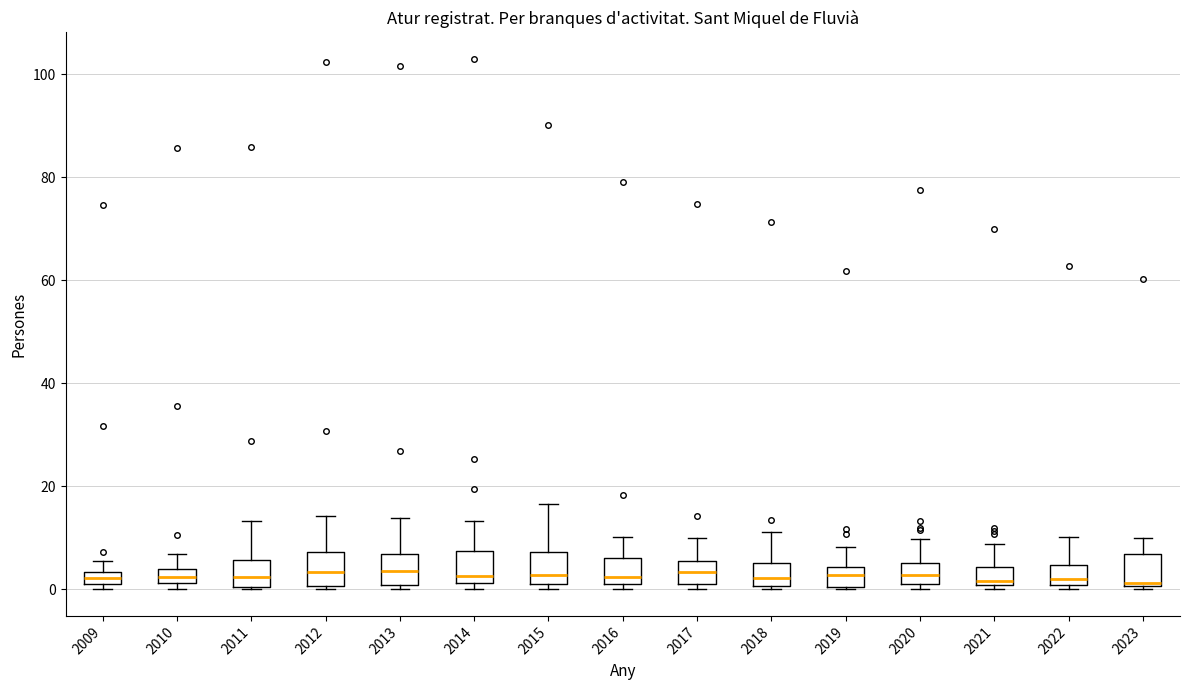

Where is the upper edge of the box at x = 2019 on the y-axis? The values are not printed on the chart, so give them approximately, as read against the axis.

4